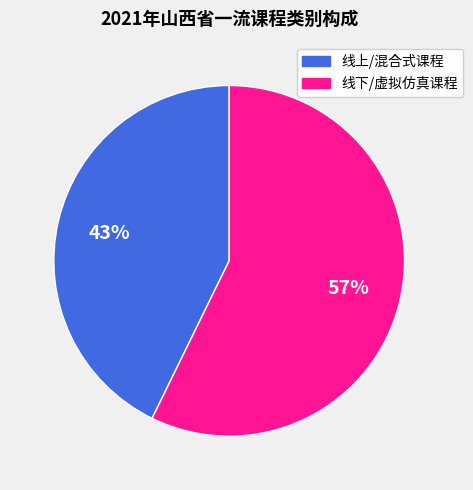

To the nearest percent, what is the average slice percentage?

50%